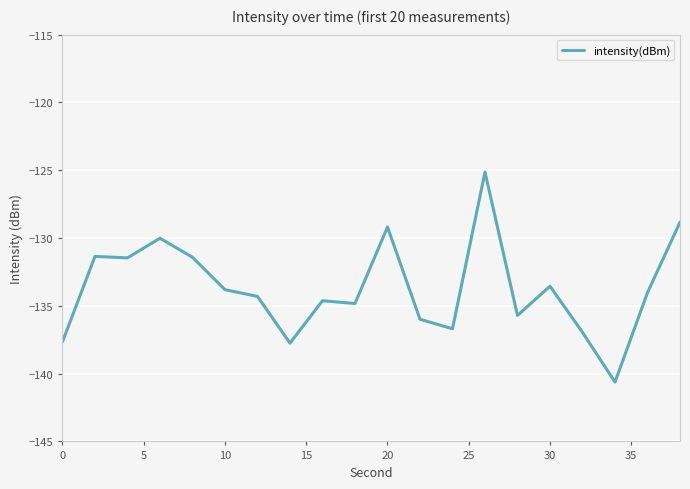

What is the difference between the maximum and minimum values?

15.5